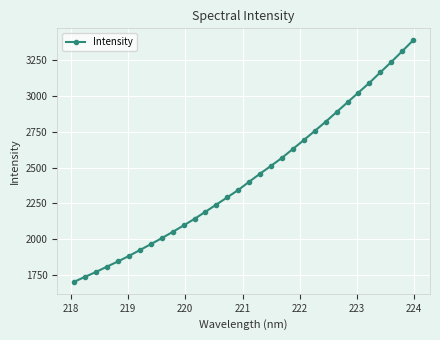

What is the minimum value shown in the chart?

1702.9